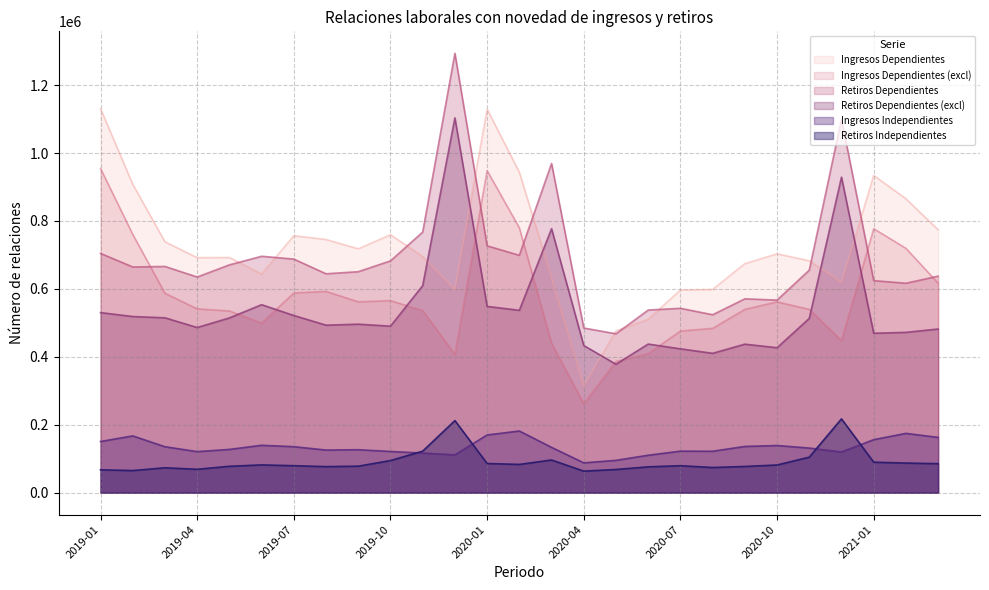

Reading right to left, transcribe all the data shown in this chart.

Ingresos Dependientes: 2021-03=774100	2021-02=865566	2021-01=934031	2020-12=619651	2020-11=682775	2020-10=703345	2020-09=674479	2020-08=598391	2020-07=596794	2020-06=510703	2020-05=476585	2020-04=313909	2020-03=632955	2020-02=943428	2020-01=1128933	2019-12=598590	2019-11=695137	2019-10=759488	2019-09=718070	2019-08=745392	2019-07=756679	2019-06=643977	2019-05=692372	2019-04=692024	2019-03=738524	2019-02=907839	2019-01=1130443
Ingresos Dependientes (excl): 2021-03=616819	2021-02=719414	2021-01=777278	2020-12=447862	2020-11=539652	2020-10=561940	2020-09=539779	2020-08=483932	2020-07=475906	2020-06=409557	2020-05=386415	2020-04=261757	2020-03=439971	2020-02=779793	2020-01=948120	2019-12=407139	2019-11=536132	2019-10=565500	2019-09=561944	2019-08=592668	2019-07=587955	2019-06=499503	2019-05=535079	2019-04=541247	2019-03=587080	2019-02=760379	2019-01=954263
Retiros Dependientes: 2021-03=637570	2021-02=616664	2021-01=624360	2020-12=1099546	2020-11=655210	2020-10=567075	2020-09=570761	2020-08=523939	2020-07=542876	2020-06=537751	2020-05=467842	2020-04=484791	2020-03=969313	2020-02=698948	2020-01=726712	2019-12=1293572	2019-11=767369	2019-10=682447	2019-09=650670	2019-08=644469	2019-07=687717	2019-06=696054	2019-05=670764	2019-04=634970	2019-03=666070	2019-02=664566	2019-01=704442
Retiros Dependientes (excl): 2021-03=481906	2021-02=472069	2021-01=469416	2020-12=929009	2020-11=513196	2020-10=426771	2020-09=437277	2020-08=410369	2020-07=423546	2020-06=437583	2020-05=378208	2020-04=433327	2020-03=777211	2020-02=536952	2020-01=548485	2019-12=1103504	2019-11=609666	2019-10=490264	2019-09=496109	2019-08=493206	2019-07=521659	2019-06=553540	2019-05=514570	2019-04=486293	2019-03=514848	2019-02=518701	2019-01=530197
Ingresos Independientes: 2021-03=162767	2021-02=174619	2021-01=156076	2020-12=119939	2020-11=131327	2020-10=138857	2020-09=136130	2020-08=121965	2020-07=122296	2020-06=110234	2020-05=95212	2020-04=87877	2020-03=133475	2020-02=181565	2020-01=169950	2019-12=111481	2019-11=116637	2019-10=121319	2019-09=126504	2019-08=125480	2019-07=135429	2019-06=139511	2019-05=127386	2019-04=120904	2019-03=135281	2019-02=167220	2019-01=150655
Retiros Independientes: 2021-03=85432	2021-02=87202	2021-01=89870	2020-12=217212	2020-11=104612	2020-10=81515	2020-09=77231	2020-08=74151	2020-07=79443	2020-06=76109	2020-05=68347	2020-04=63513	2020-03=96262	2020-02=83227	2020-01=85950	2019-12=212191	2019-11=122296	2019-10=94587	2019-09=78051	2019-08=76753	2019-07=79482	2019-06=81833	2019-05=77724	2019-04=68888	2019-03=73352	2019-02=65113	2019-01=67328